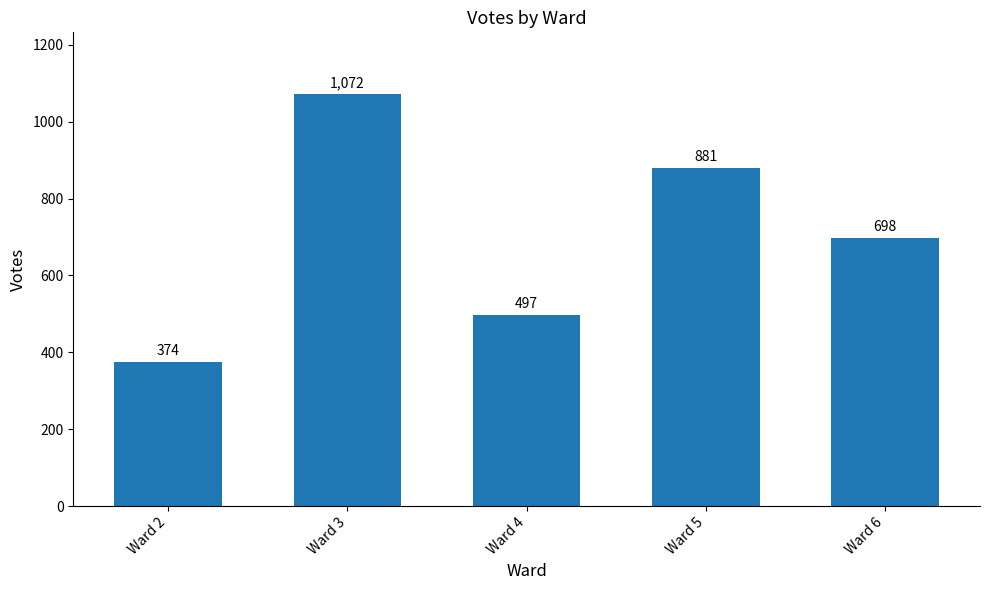

The chart shows a value of 654 at Ward 4. True or false?

False